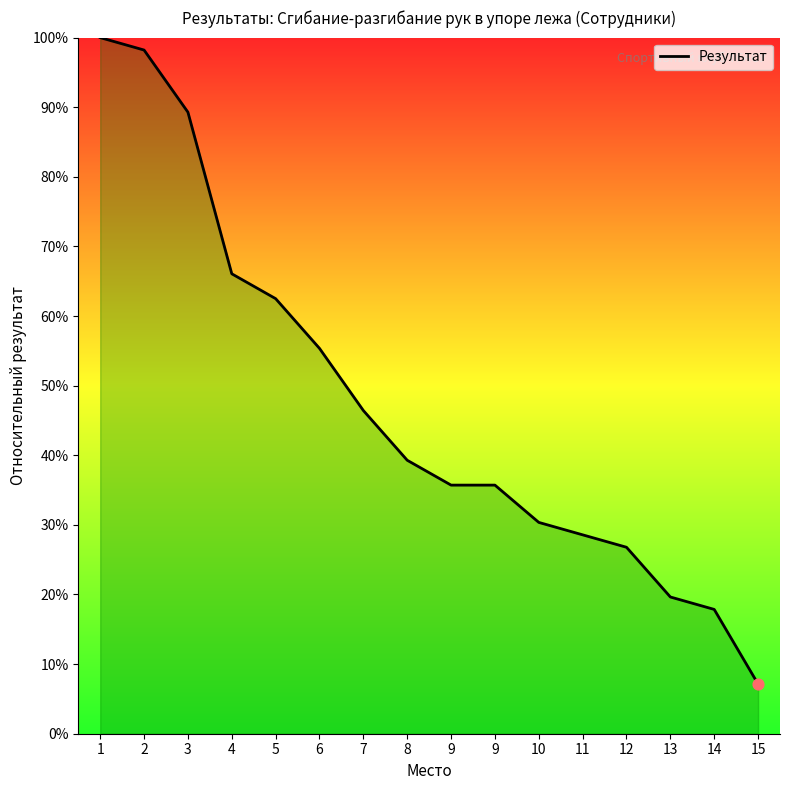

What is the change in value from 2 to 14?

-80.4